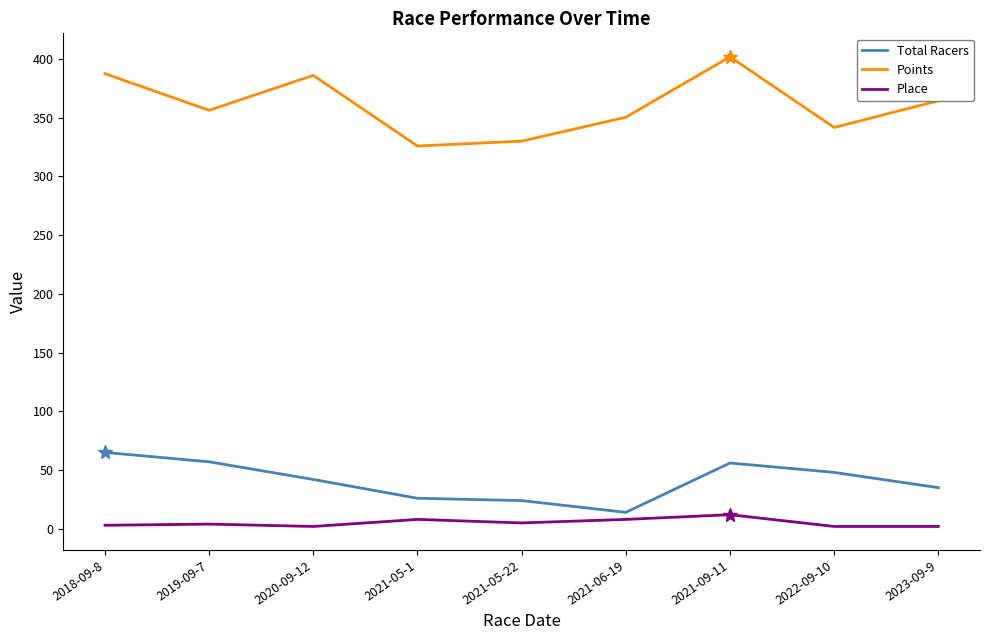

What is the total value across all series at 2021-09-11?

469.7